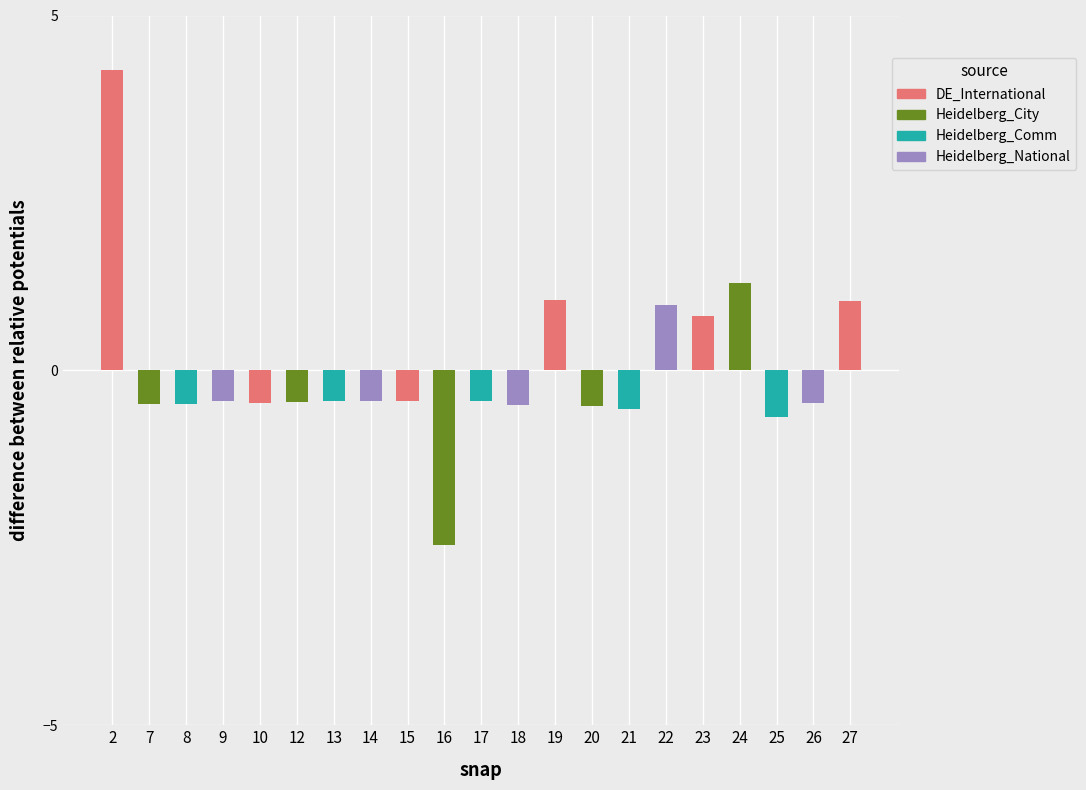

What is the approximate value at 14?

-0.4